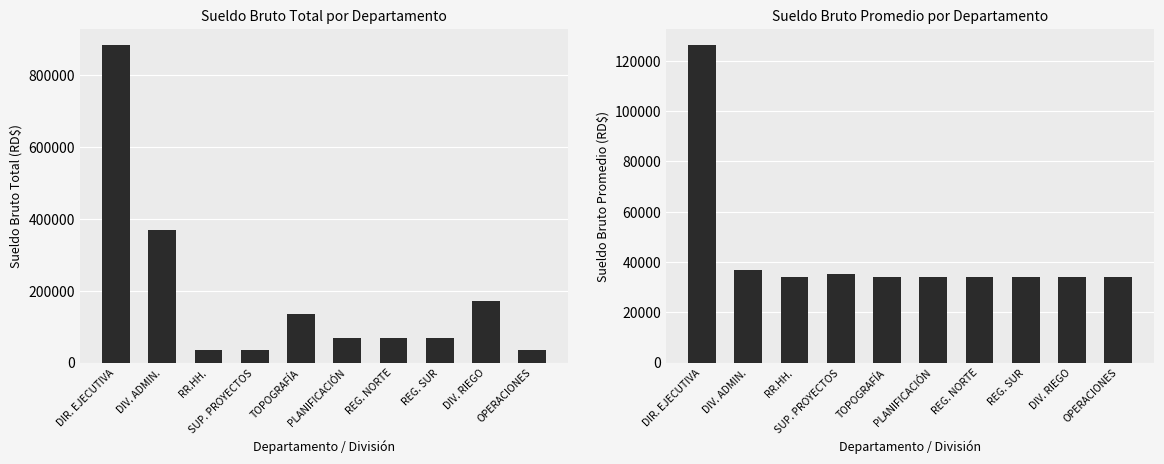

How many bars are there in total?

20